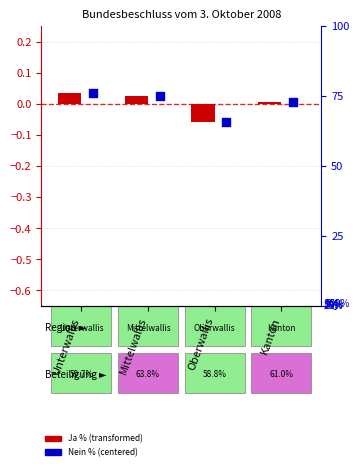

At how many categories does at least one series exceed 0?

3